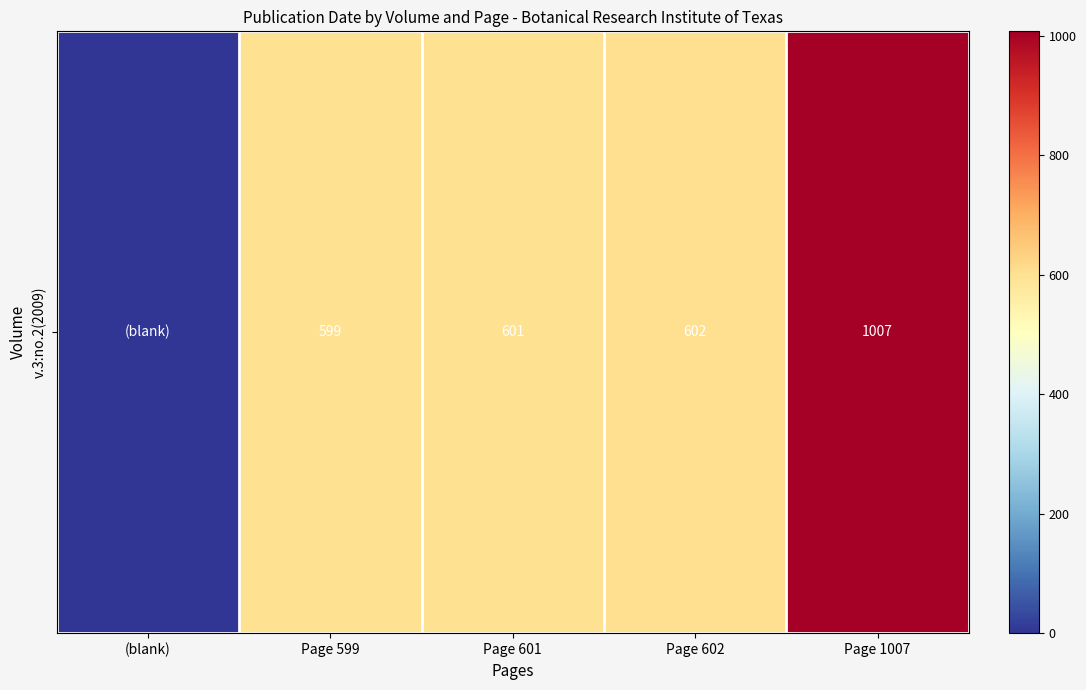

Where does the data first go above 601?

Page 602